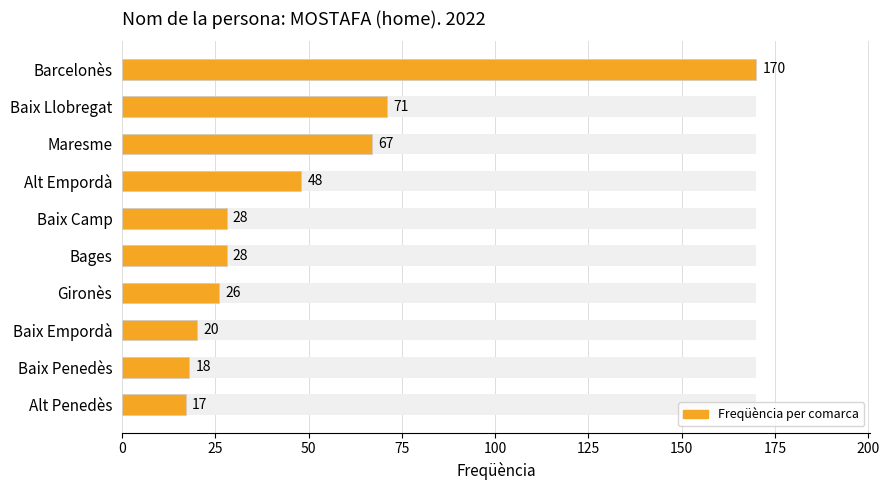

How many values are below 28?

4